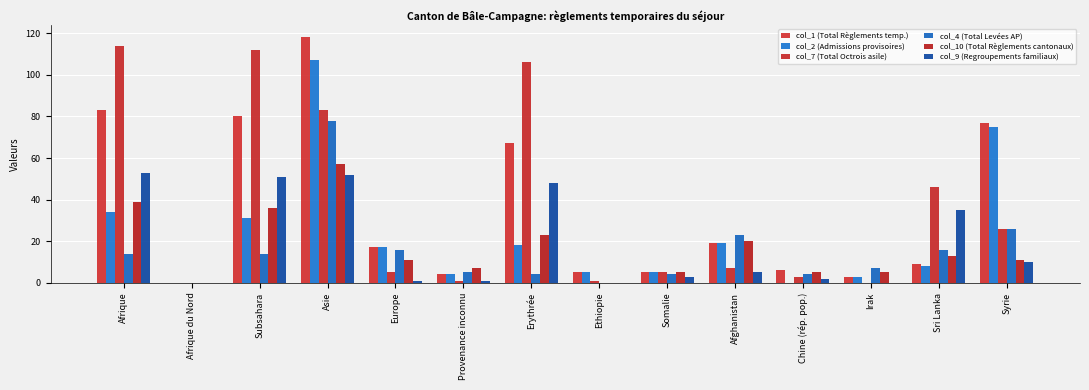

How many categories are shown in the chart?

14